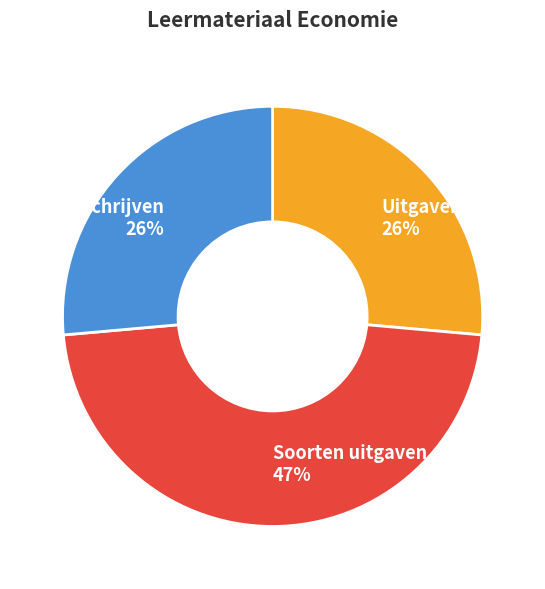

Combined, do Uitgaven and Soorten uitgaven account for over 50%?

Yes